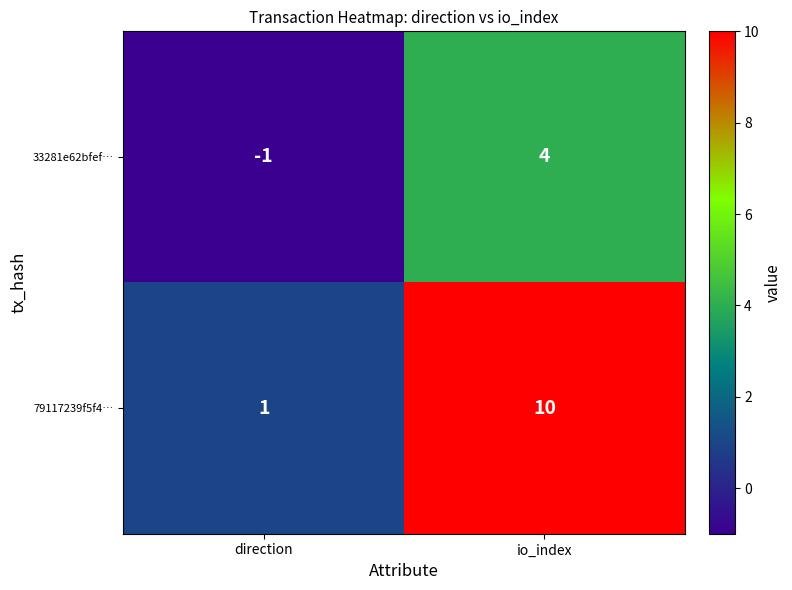

How many series are shown in this chart?

2